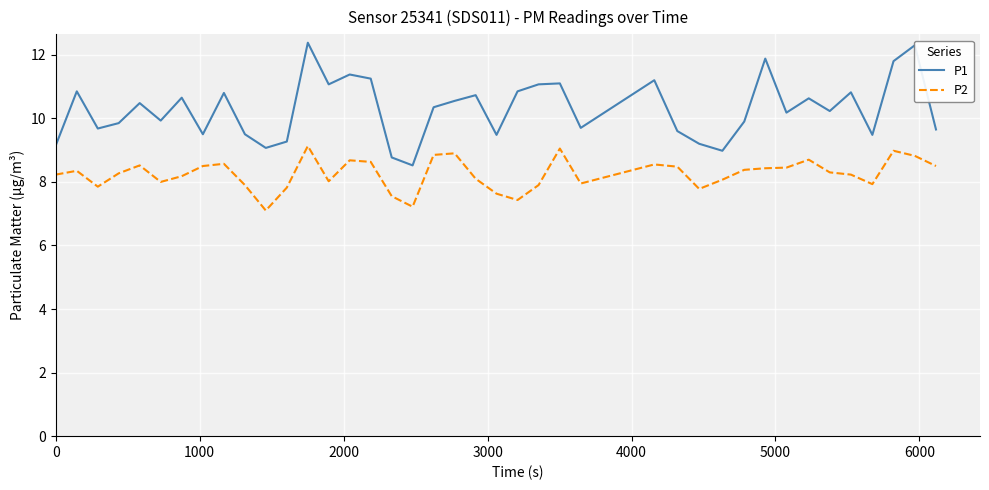

Which series has the widest spread of values?

P1